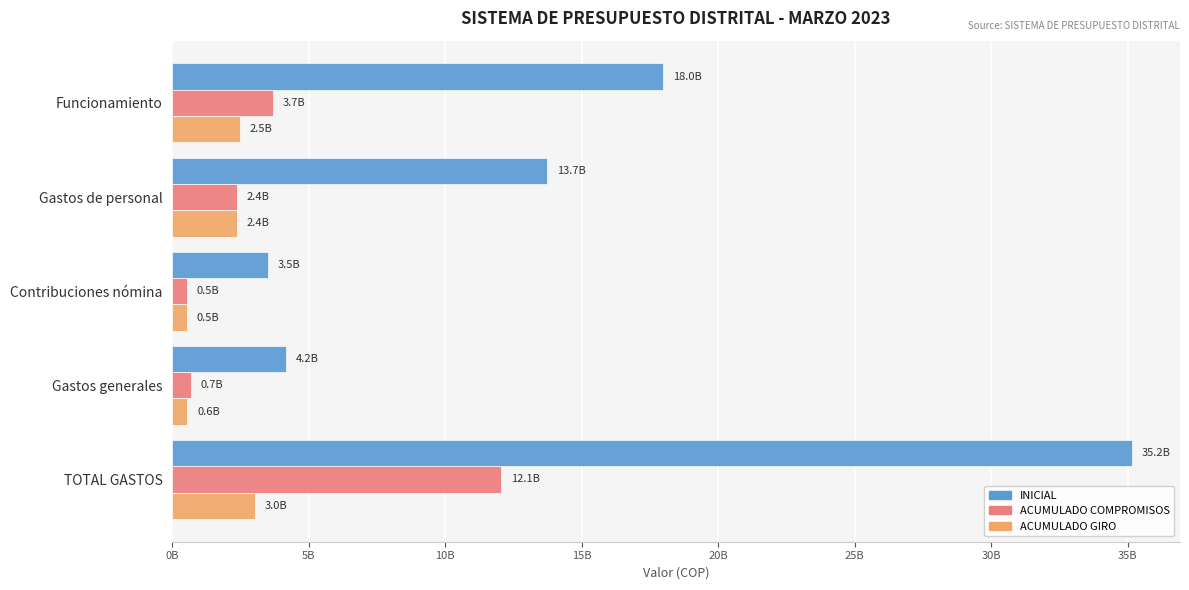

What are all the series names shown in the legend?

INICIAL, ACUMULADO COMPROMISOS, ACUMULADO GIRO